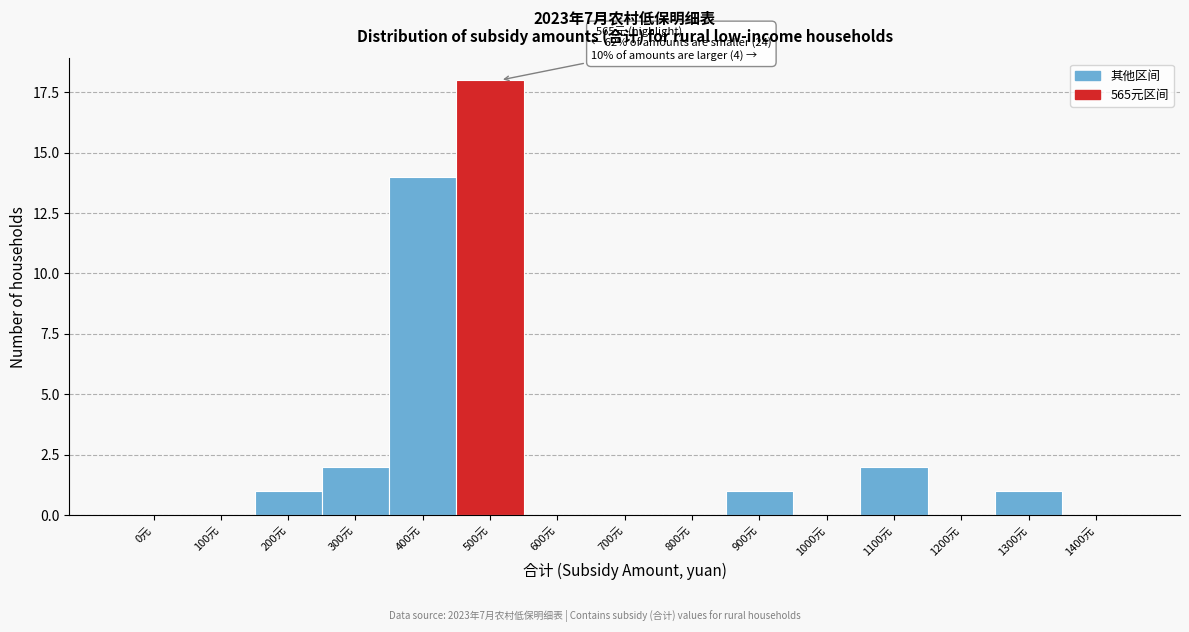

Reading left to right, what are all the values shown in this chart?

0元=0	100元=0	200元=1	300元=2	400元=14	500元=18	600元=0	700元=0	800元=0	900元=1	1000元=0	1100元=2	1200元=0	1300元=1	1400元=0